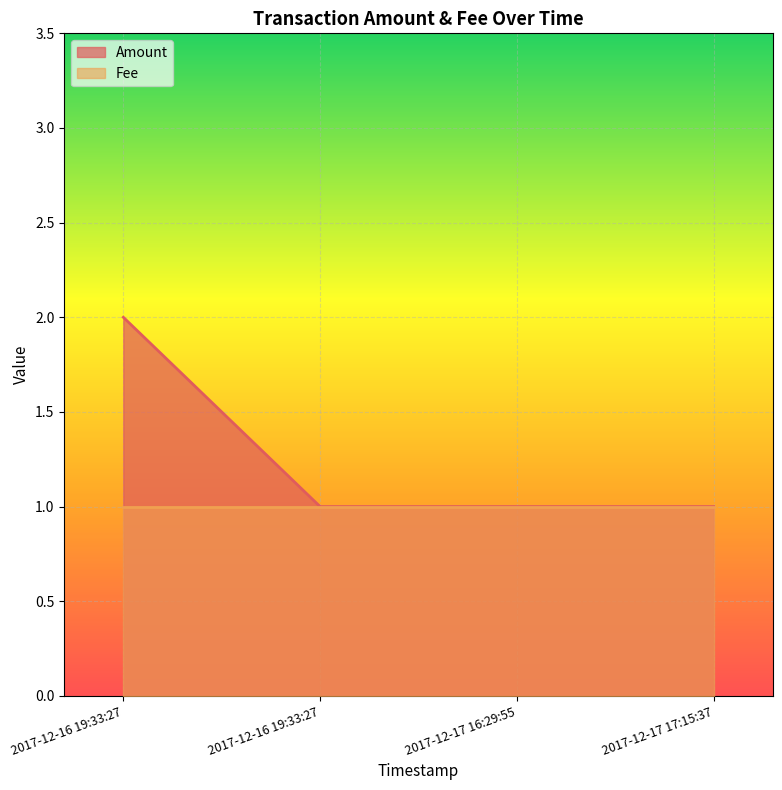

Reading left to right, extract all data points from this chart.

2	1	1	1